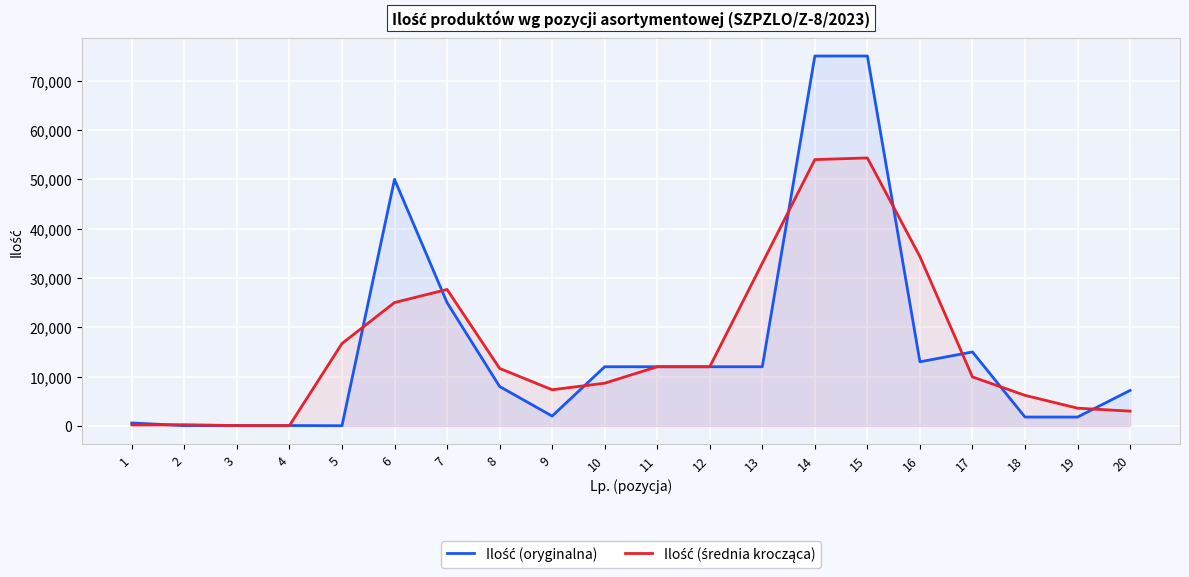

Rank the series by their maximum value, from lowest to highest.

Ilość (średnia krocząca), Ilość (oryginalna)